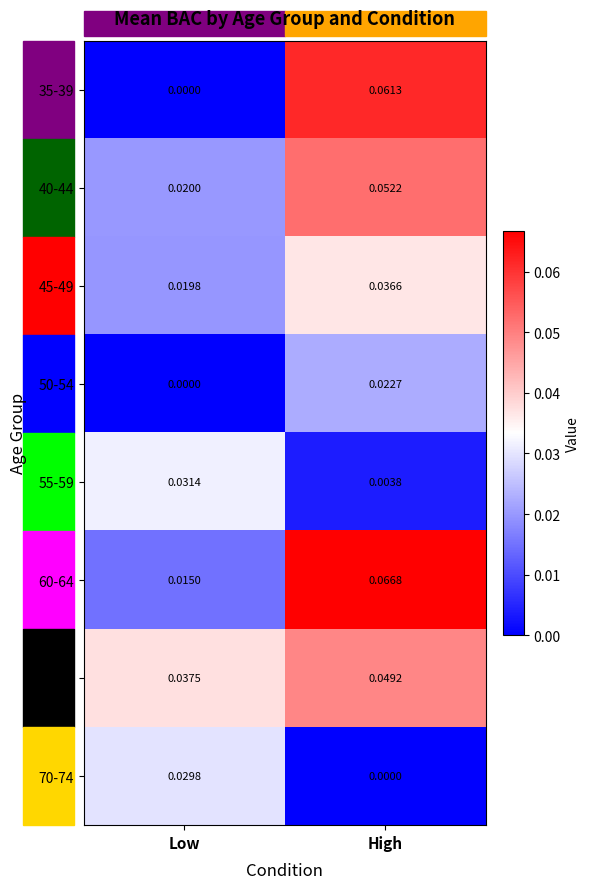

How many data points does each series have?

2